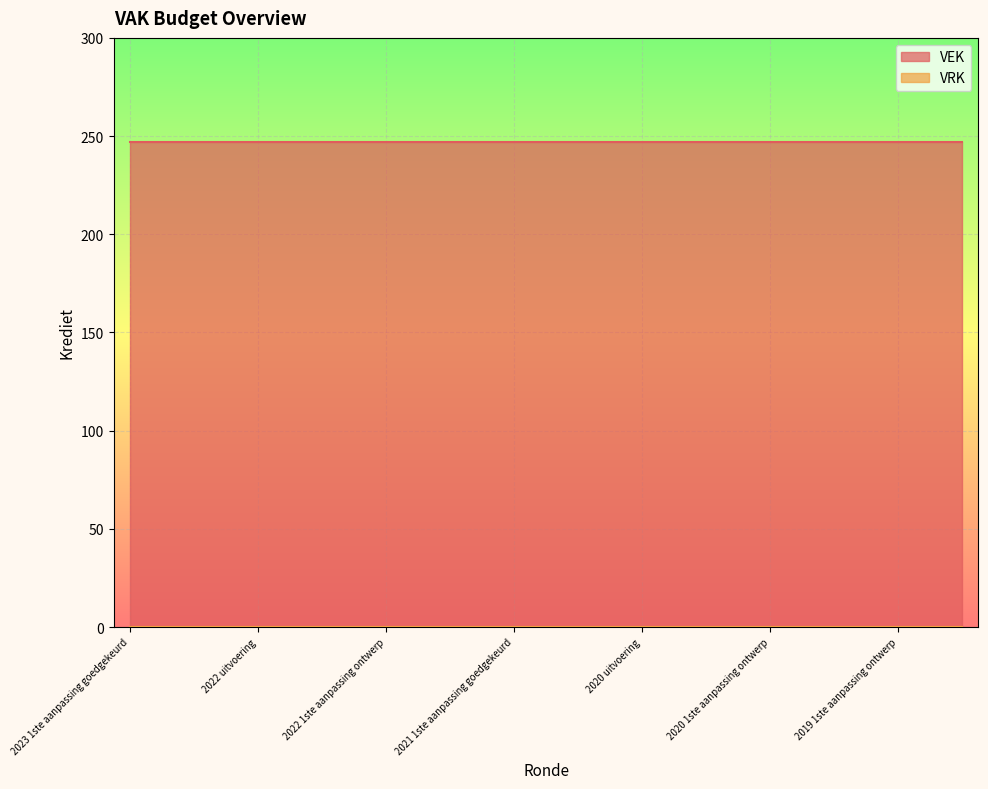

Which series has the widest spread of values?

VEK